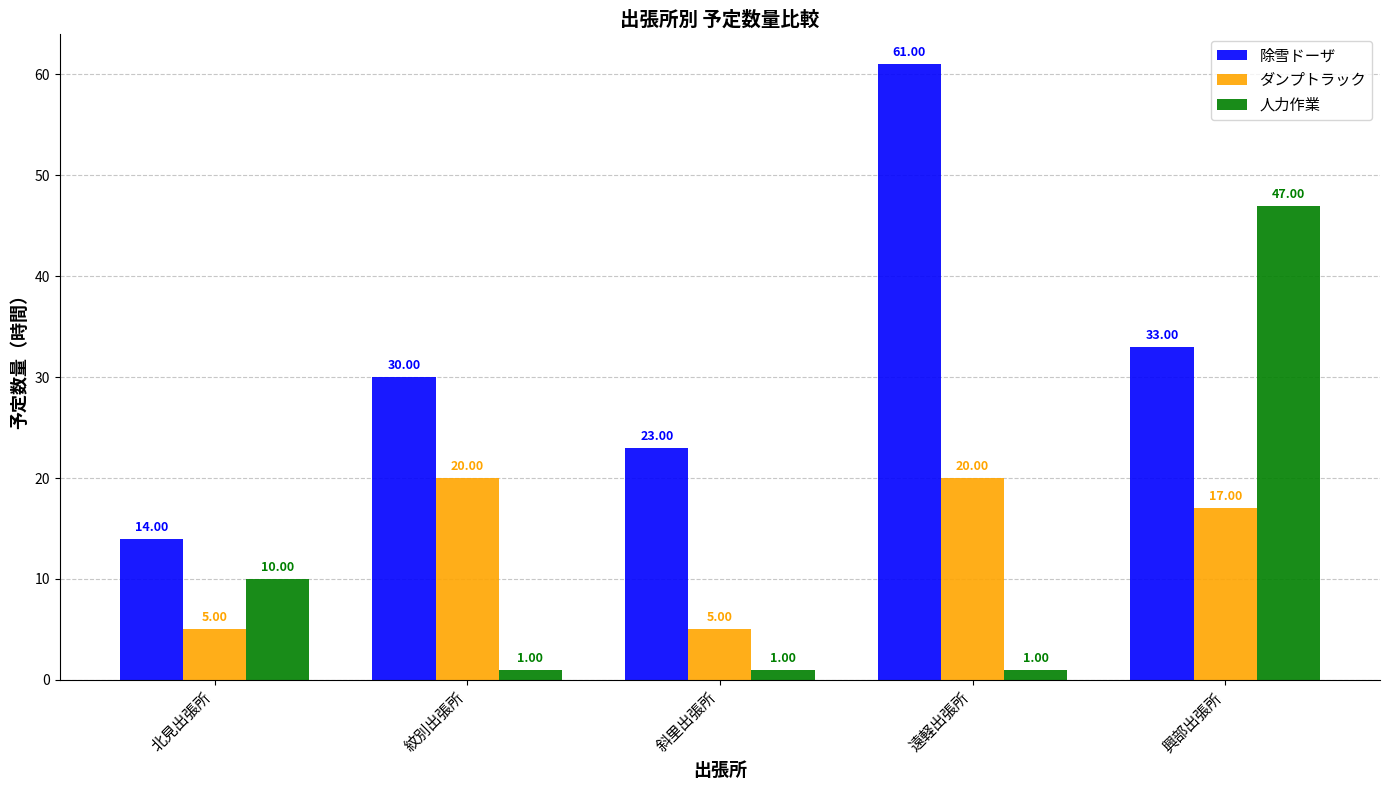

How many data points in ダンプトラック are less than 17?

2